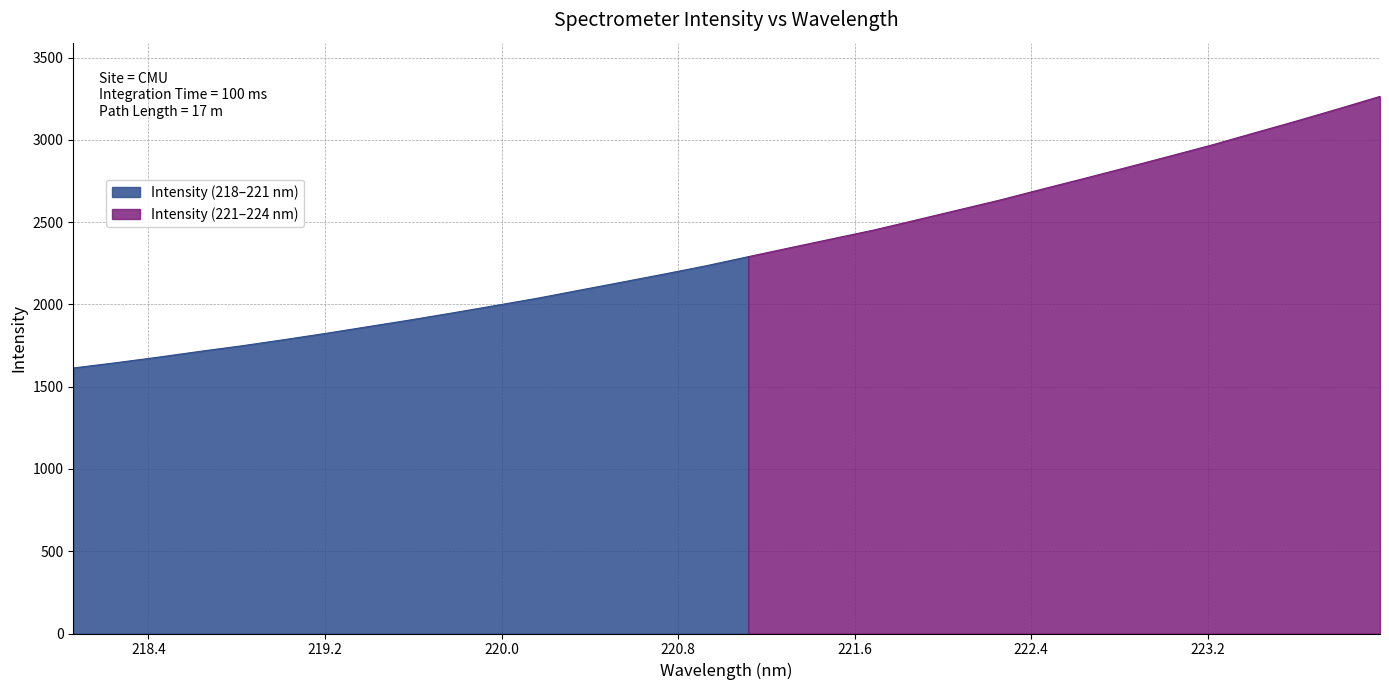

What is the label of the 10th point from the left?

219.7801